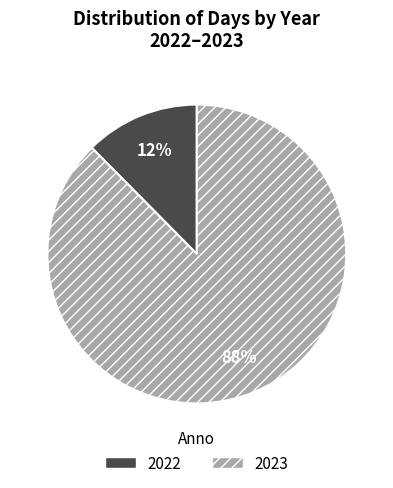

To the nearest percent, what portion does 2022 represent?

12%